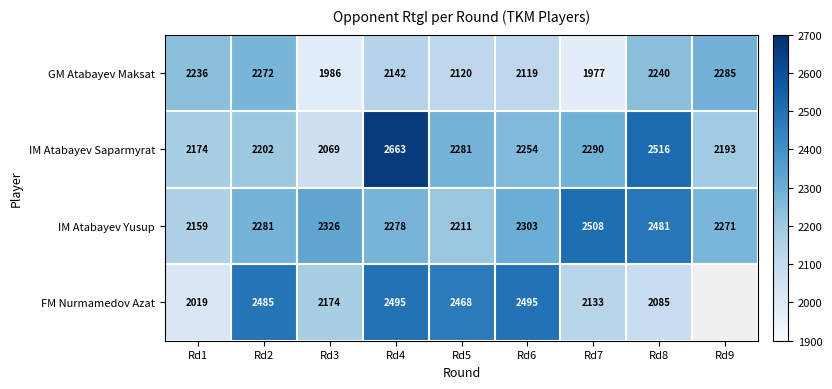

What is the sum of all IM Atabayev Yusup values?

20818